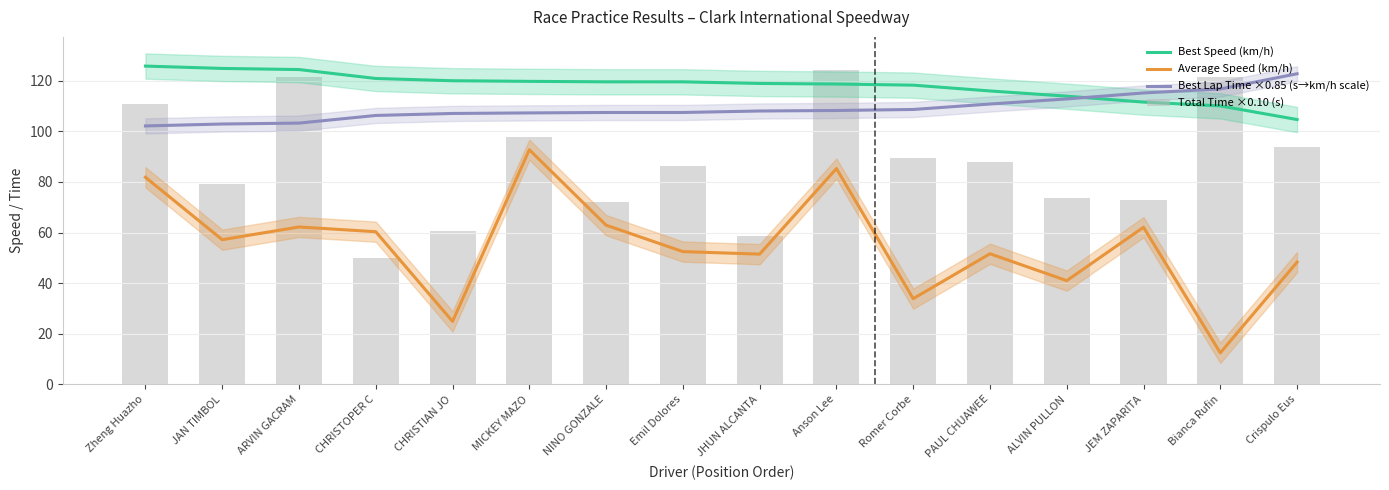

Which series changed the most between ALVIN PULLON and Bianca Rufin?

Total Time ×0.10 (s)